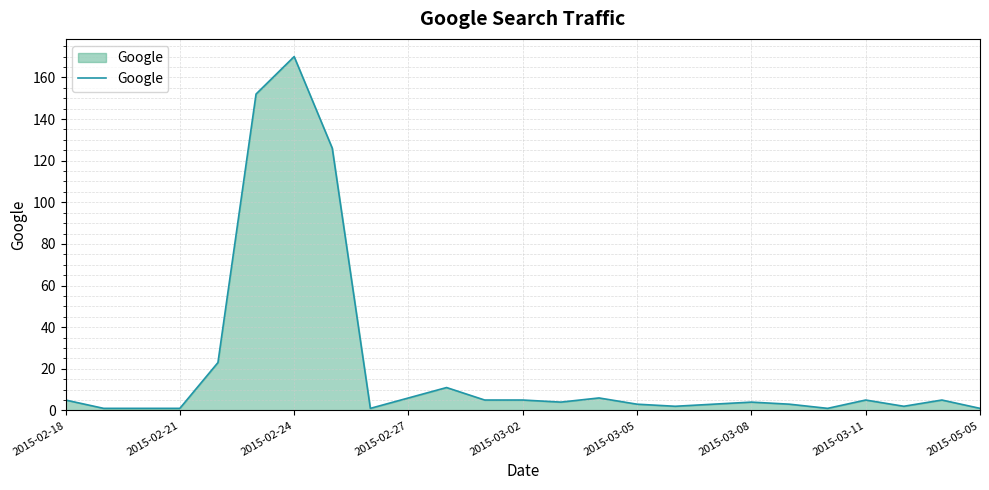

What is the difference between the maximum and minimum values?

169